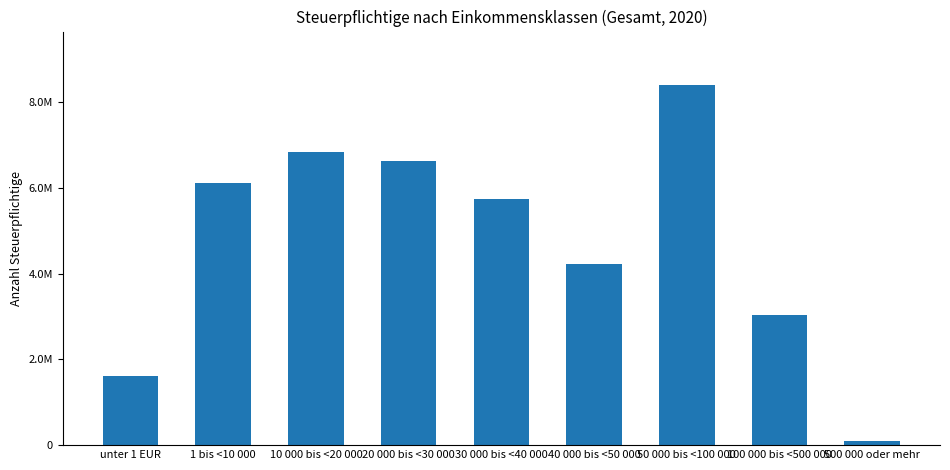

What is the greatest value displayed?

8389729